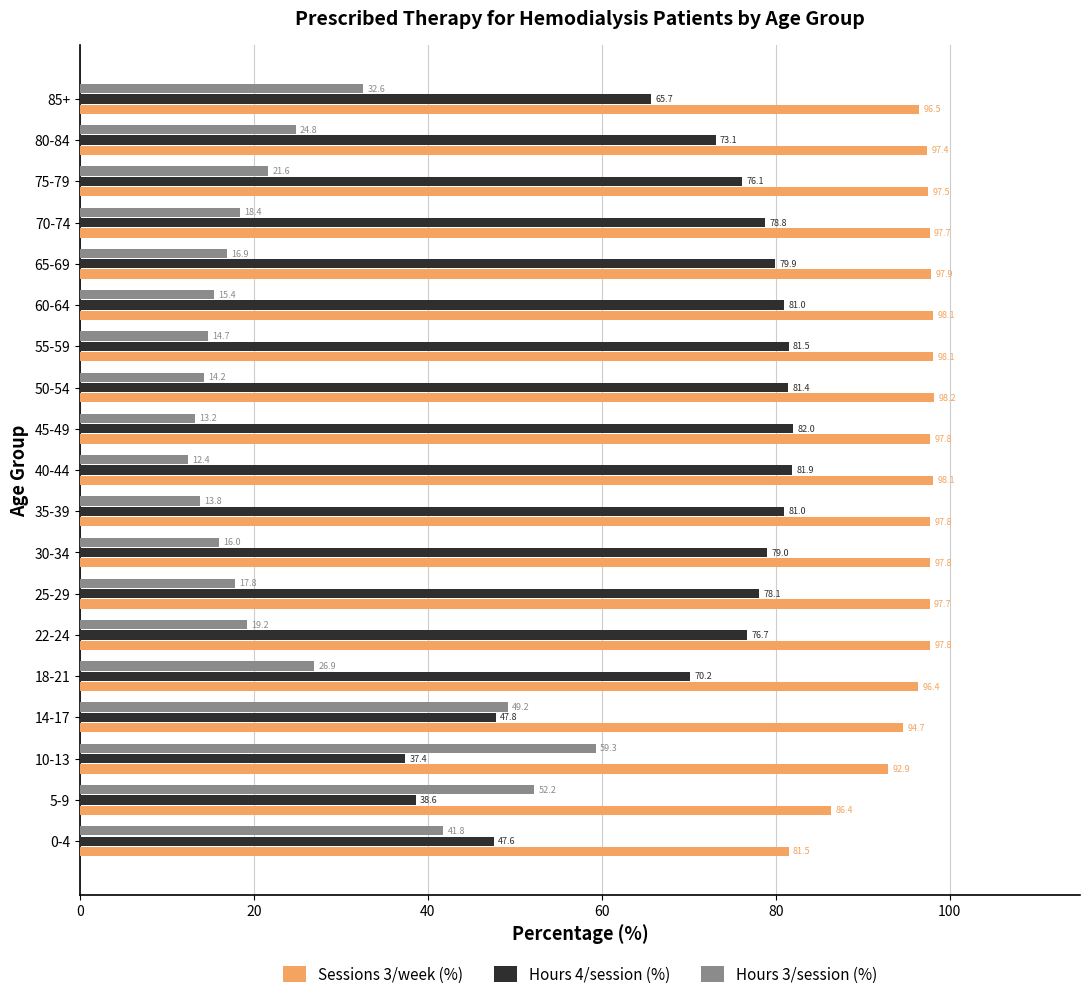

Which series has the largest range (max minus min)?

Hours 3/session (%)